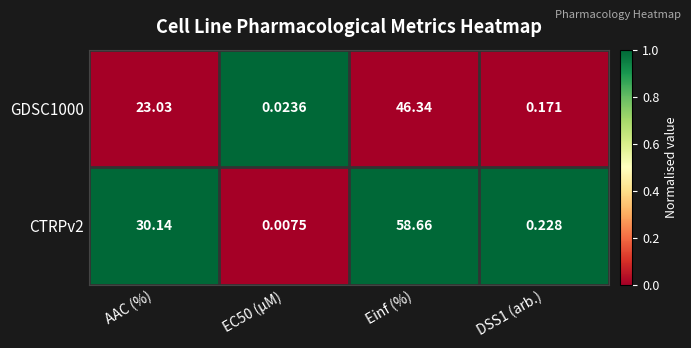

What is the difference between the highest and lowest values at DSS1 (arb.)?

0.1